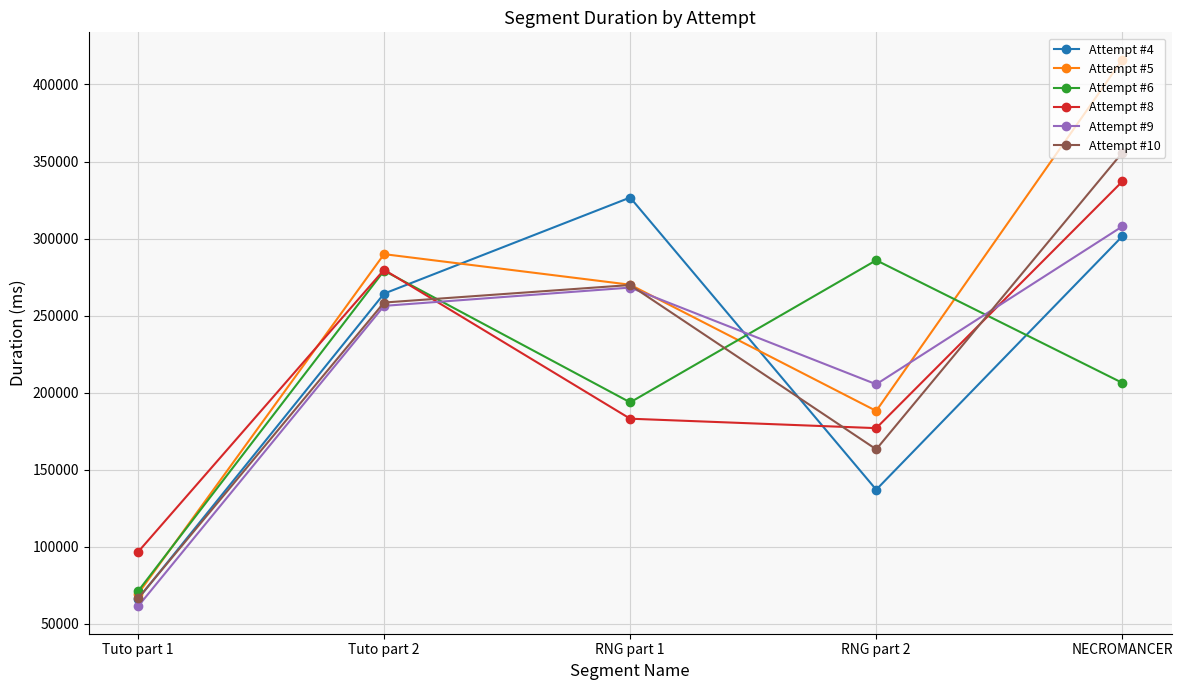

Where is the first local maximum for Attempt #9?

RNG part 1